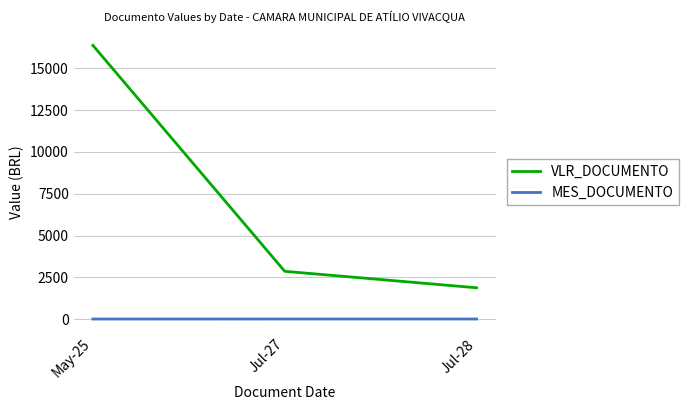

How many categories are shown in the chart?

3